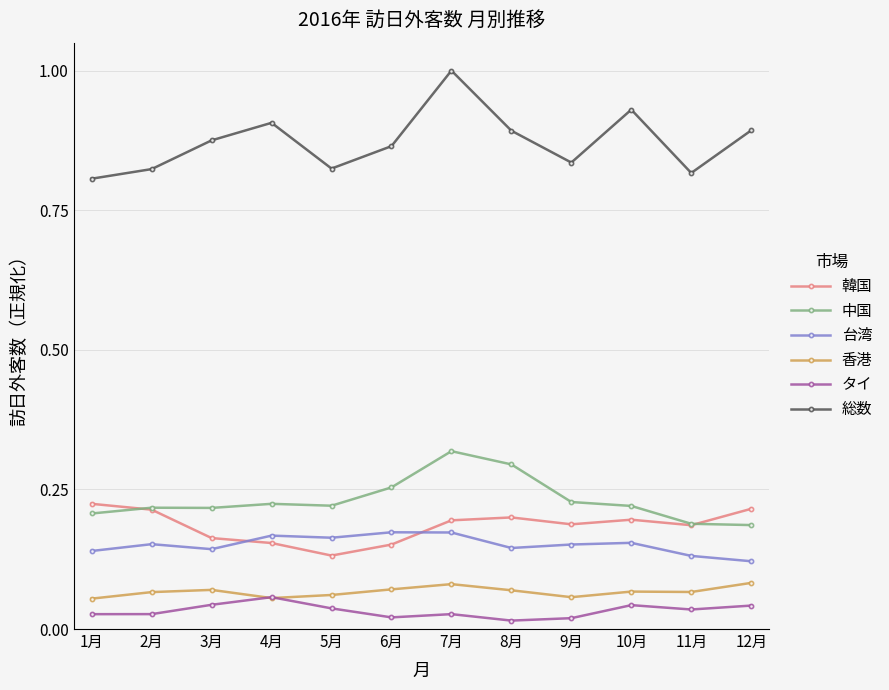

What position from the right is 7月?

6